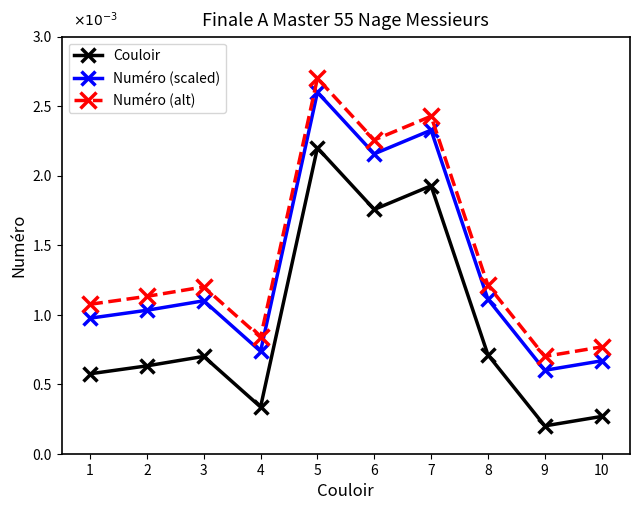

What are all the series names shown in the legend?

Couloir, Numéro (scaled), Numéro (alt)